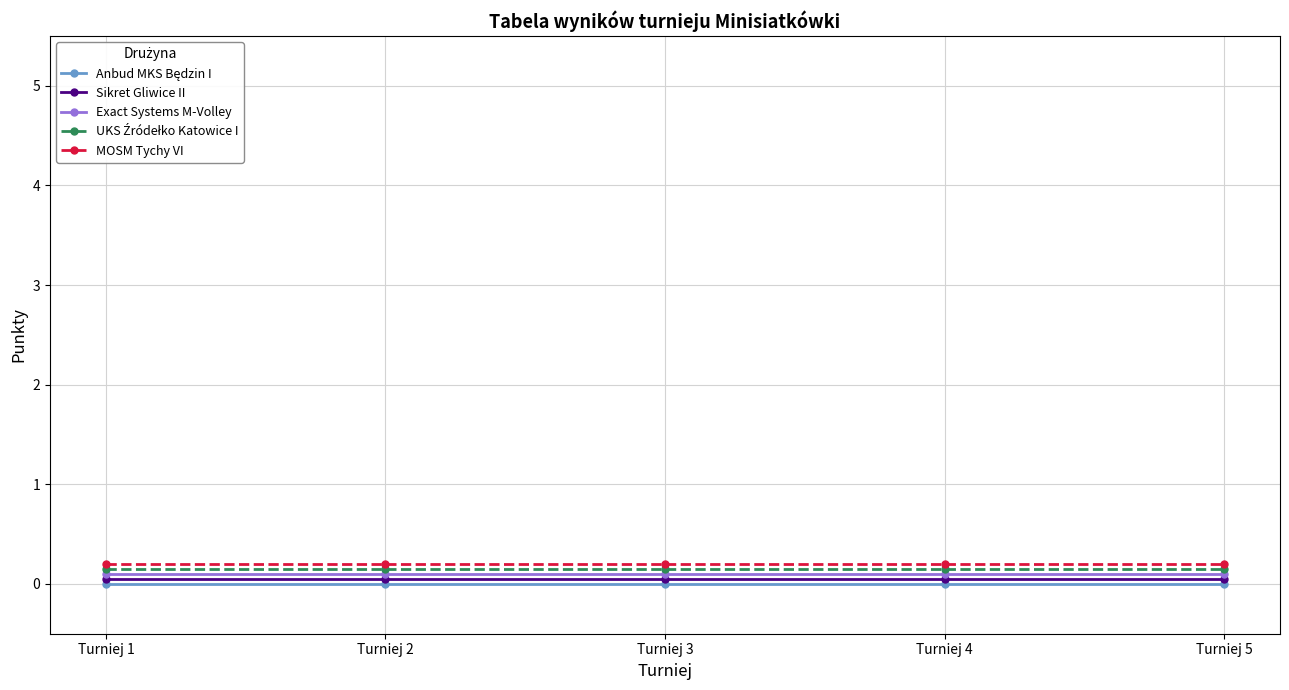

The Exact Systems M-Volley series shows 0.1 at Turniej 3. True or false?

True